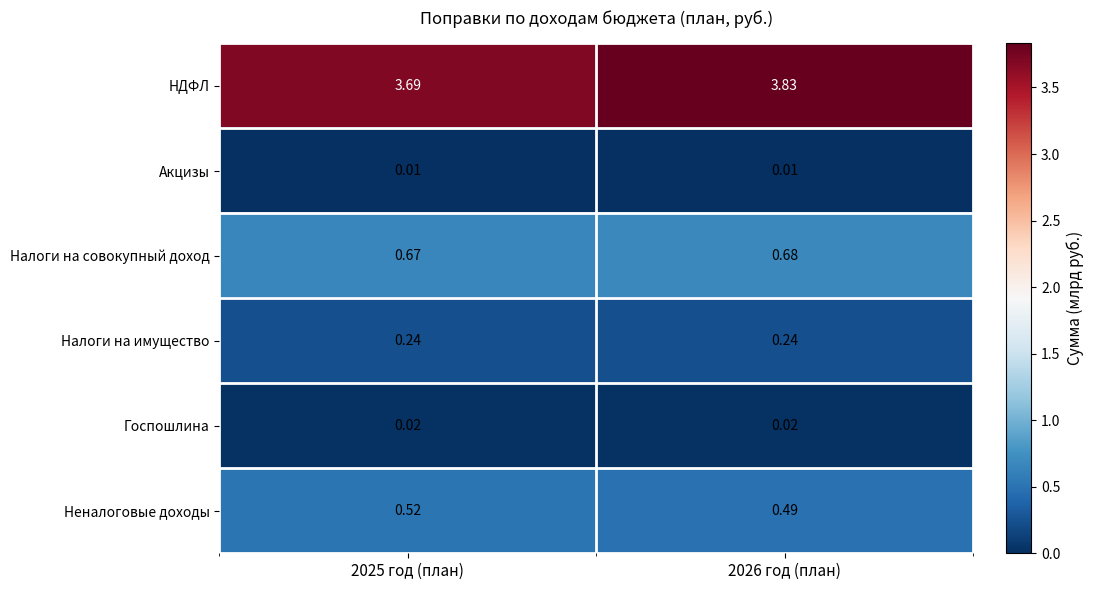

Between 2025 год (план) and 2026 год (план), which series saw the biggest shift?

НДФЛ